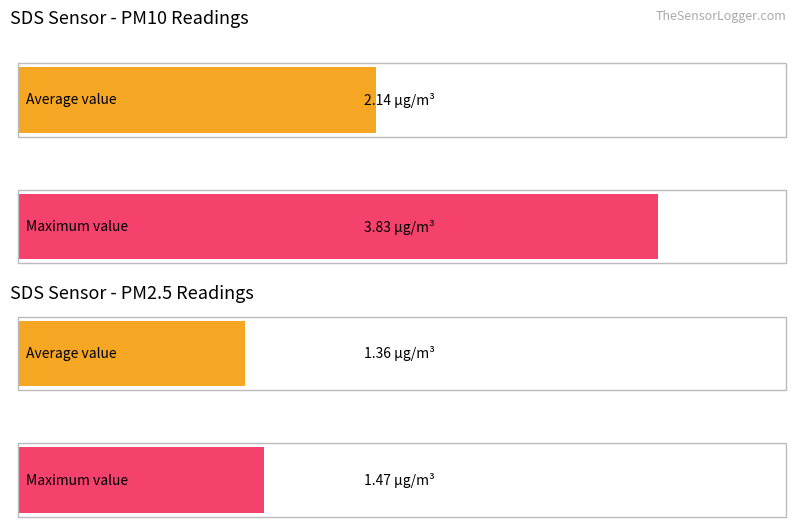

List the series in order of their peak value, lowest first.

SDS_P2, SDS_P1